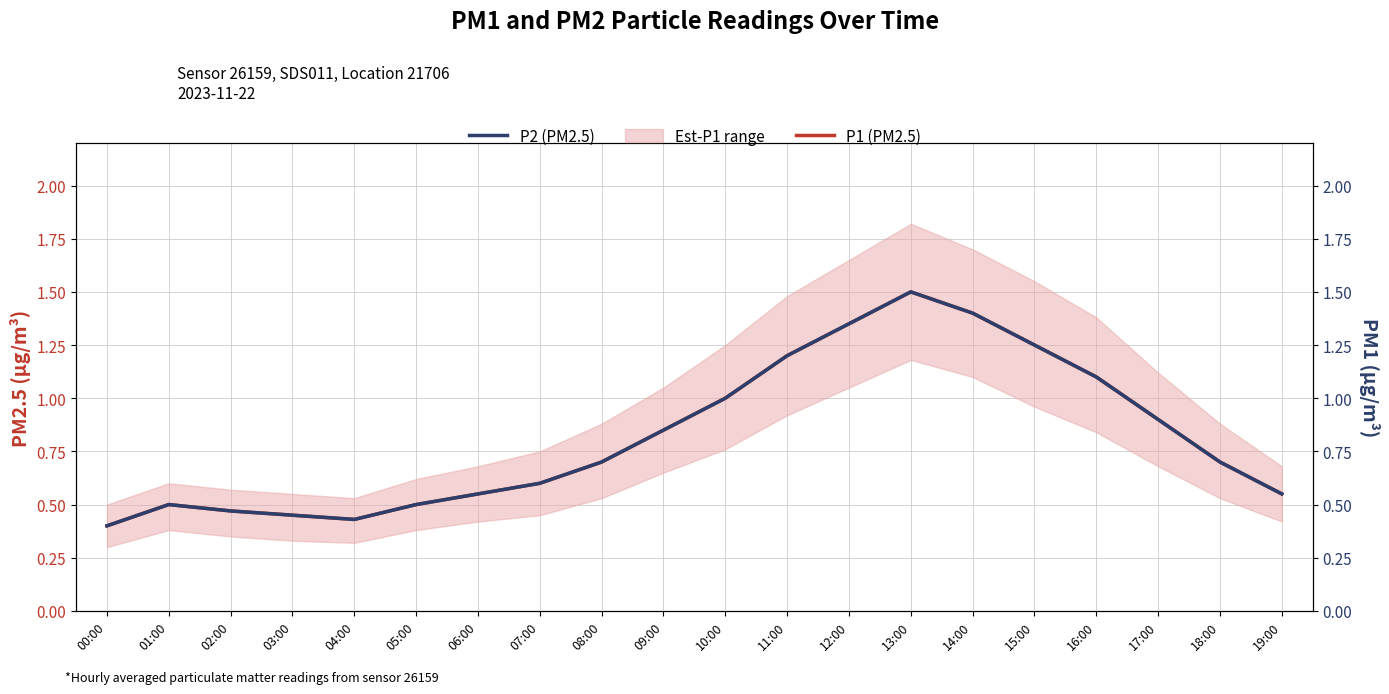

Does the chart have visible grid lines?

Yes